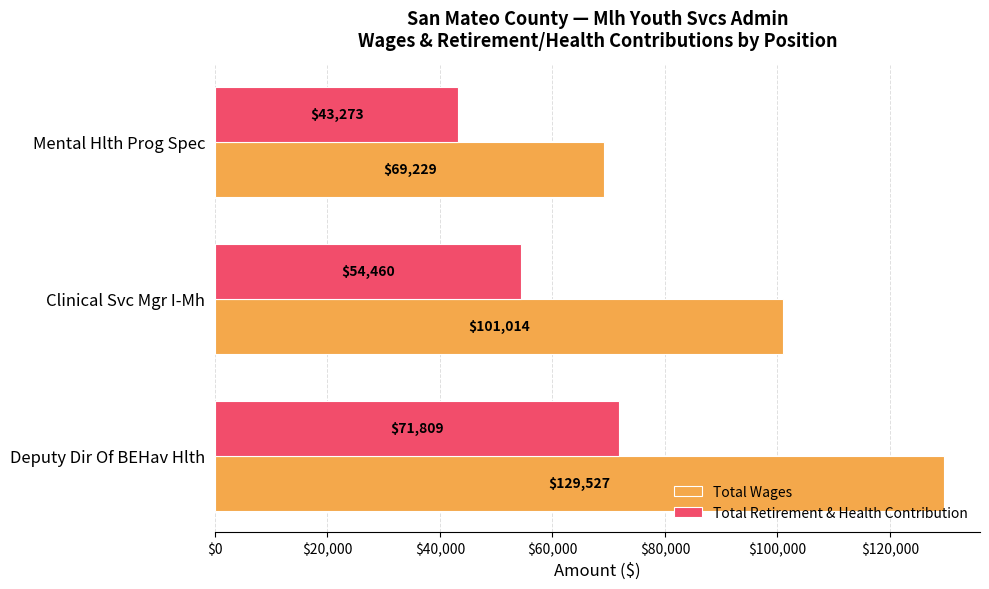

What is the spread (max minus min) of values at Deputy Dir Of BEHav Hlth?

57718